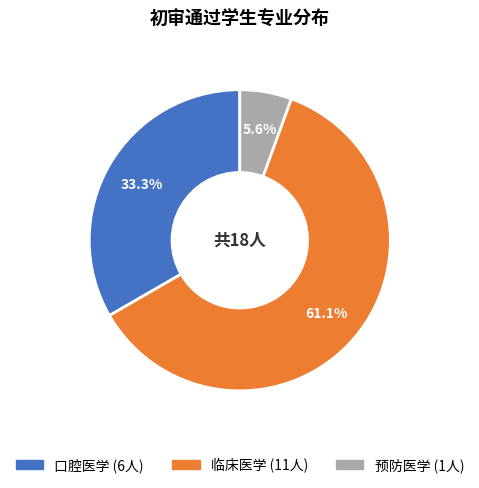

Combined, what portion of the pie is 口腔医学 and 预防医学?

38.9%